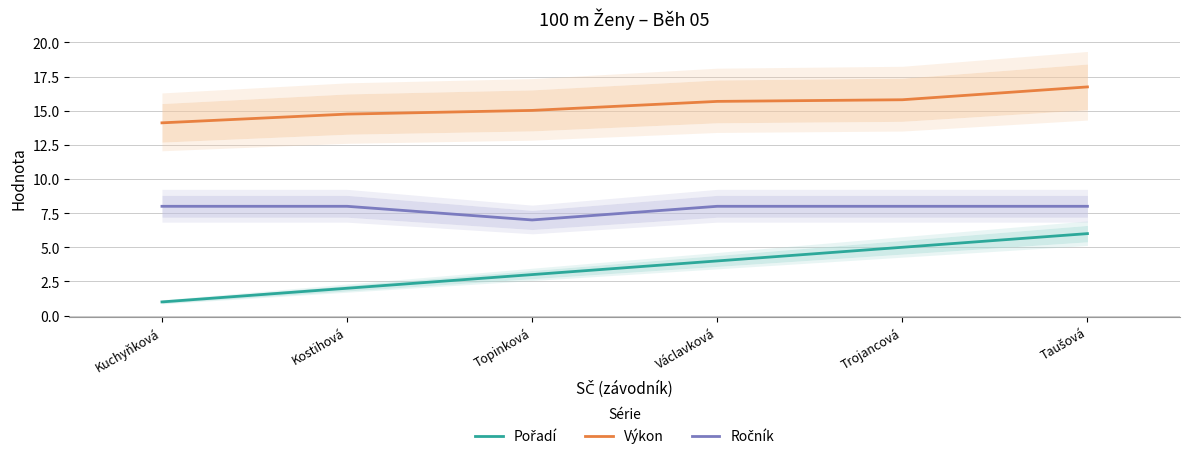

Reading left to right, extract all data points from this chart.

Pořadí: Kuchyňková=1.0	Kostihová=2.0	Topinková=3.0	Václavková=4.0	Trojancová=5.0	Taušová=6.0
Výkon: Kuchyňková=14.1	Kostihová=14.8	Topinková=15.0	Václavková=15.7	Trojancová=15.8	Taušová=16.7
Ročník: Kuchyňková=8.0	Kostihová=8.0	Topinková=7.0	Václavková=8.0	Trojancová=8.0	Taušová=8.0